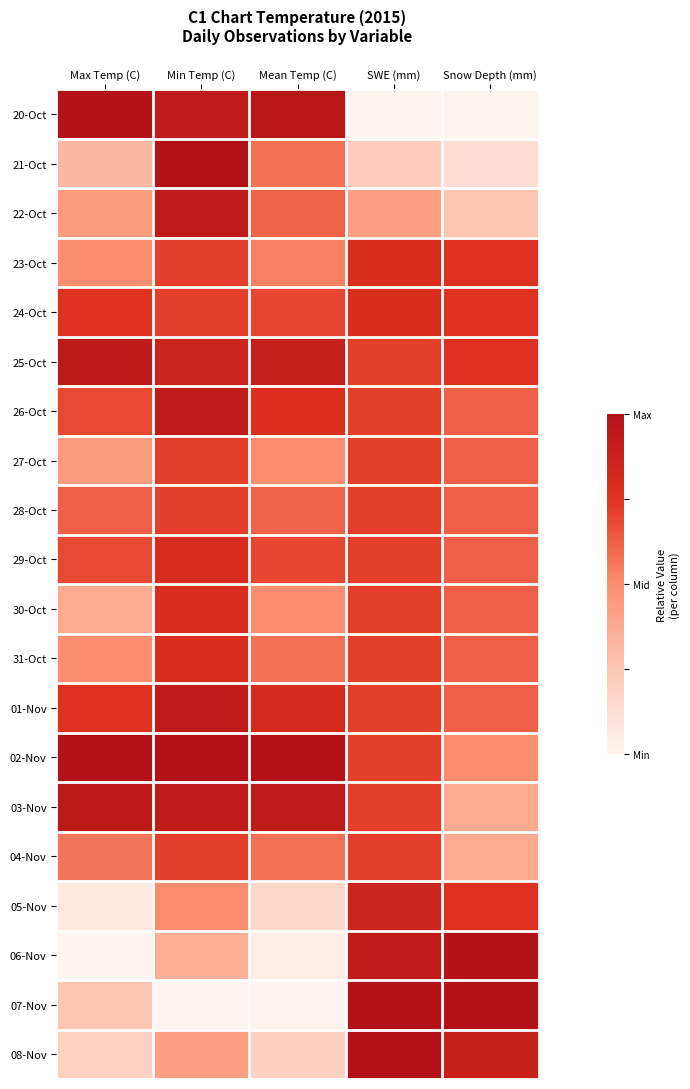

What is the total value across all series at Snow Depth (mm)?

11.9